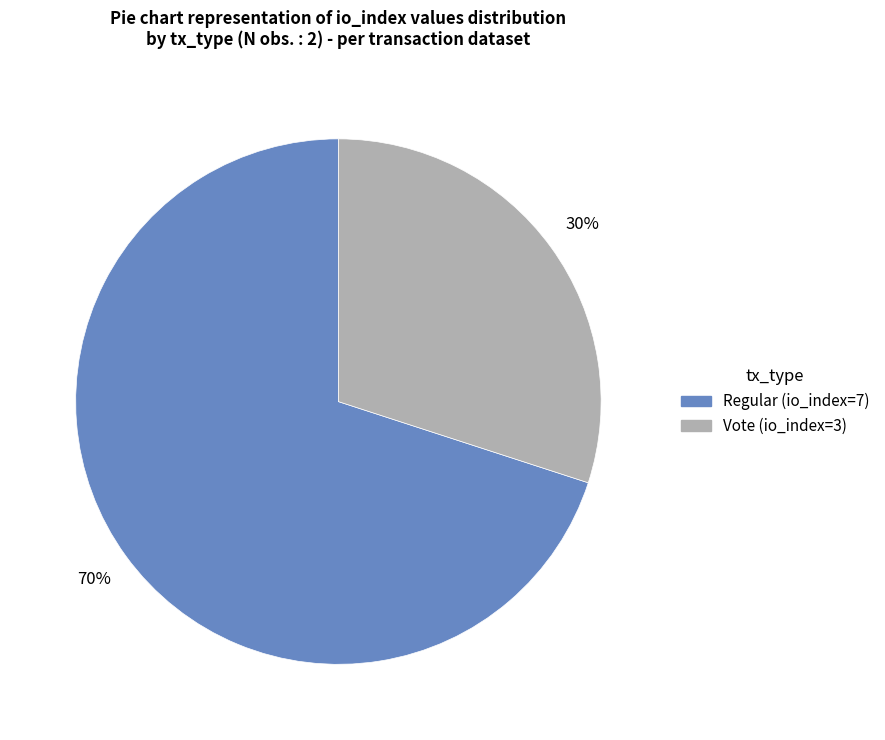

To the nearest percent, what is the difference between the largest and smallest slice percentages?

40%